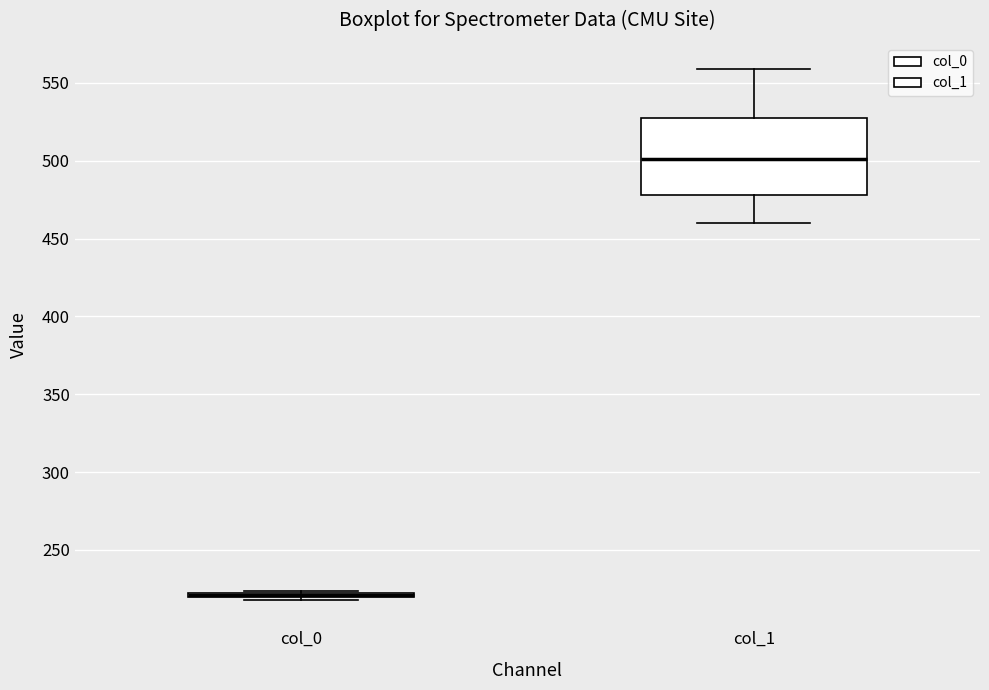

Comparing the boxes themselves (not the whiskers), which one is the tallest?

col_1